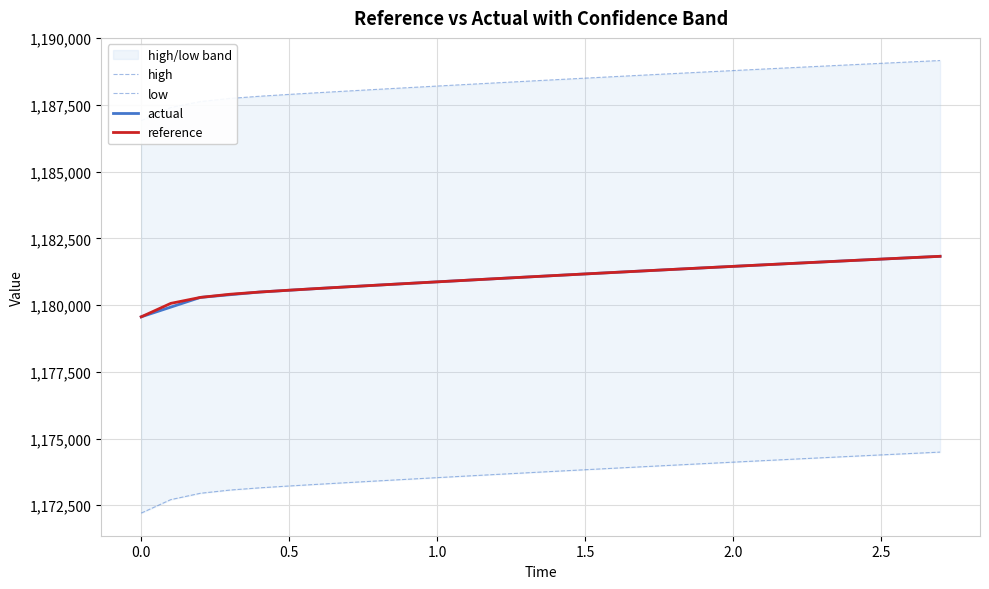

True or false: reference and high intersect in this chart.

False